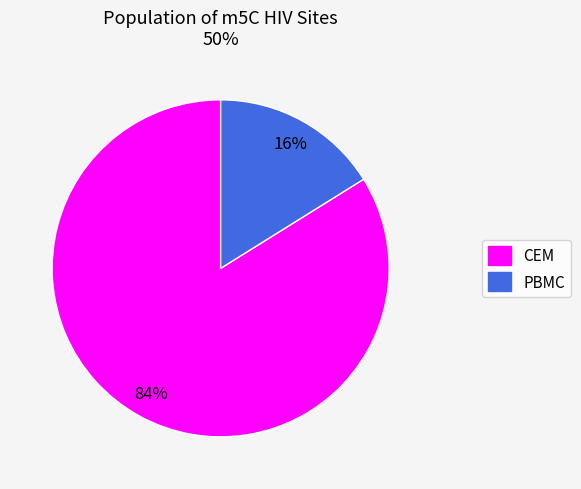

Do PBMC and CEM together represent more than half of the pie?

Yes